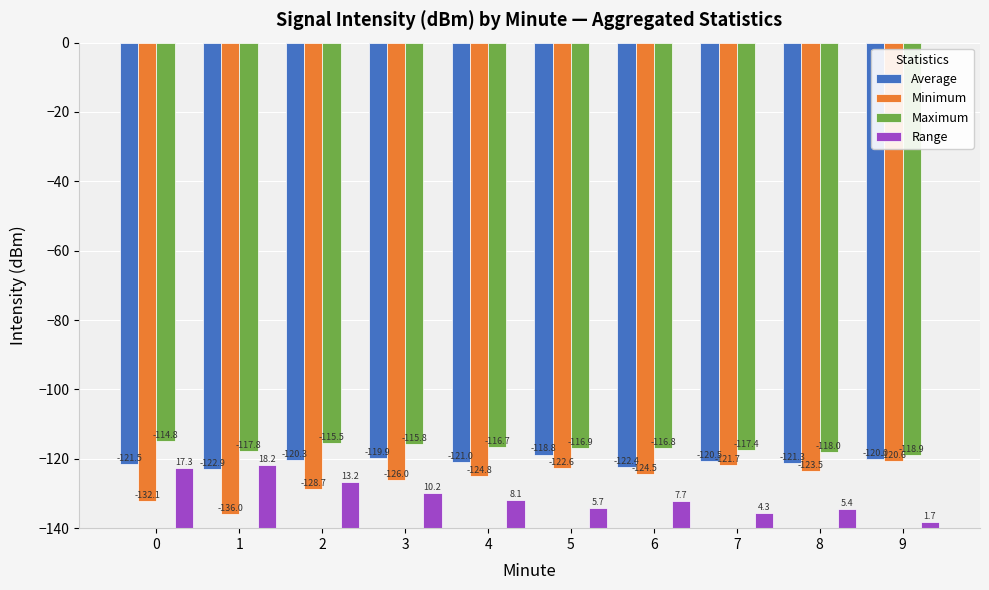

What are all the series names shown in the legend?

Average, Minimum, Maximum, Range